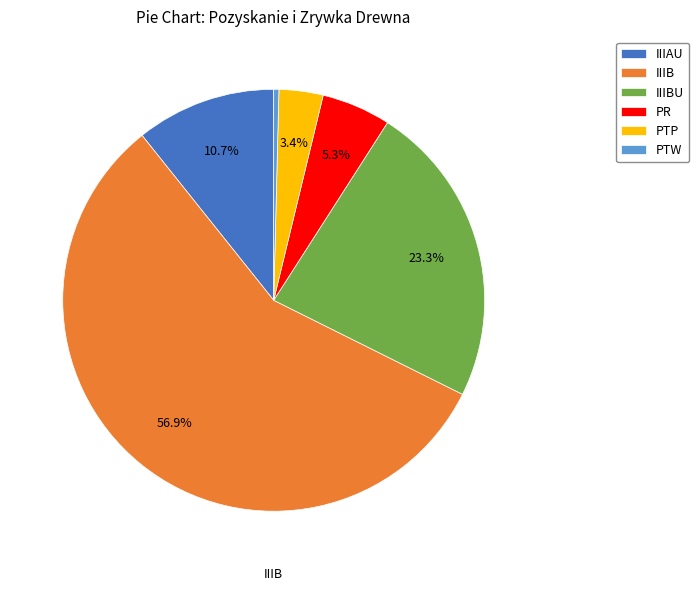

How many slices are in this pie chart?

6